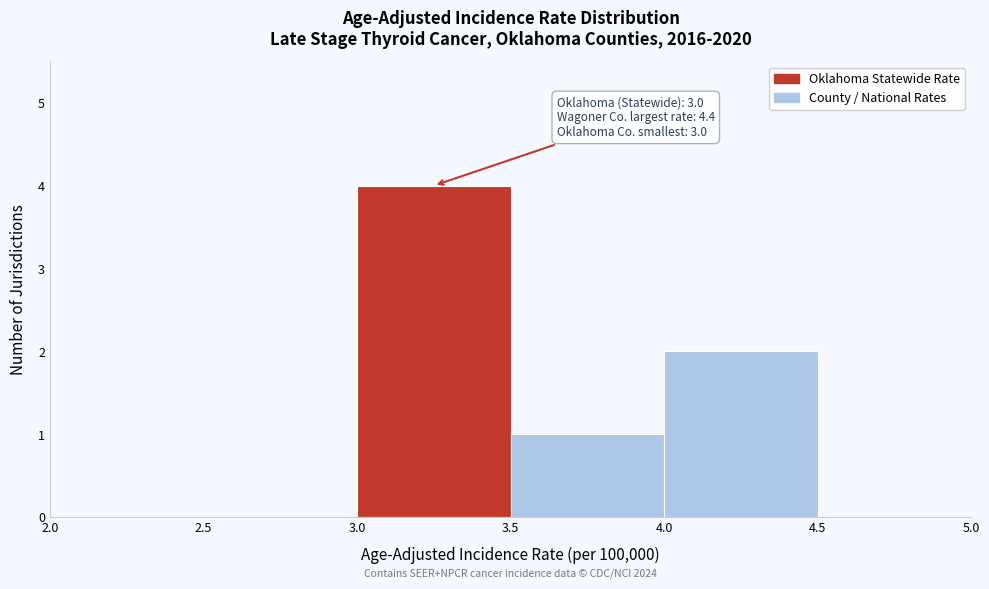

Which range on the x-axis has the tallest bar?

3.0 to 3.5